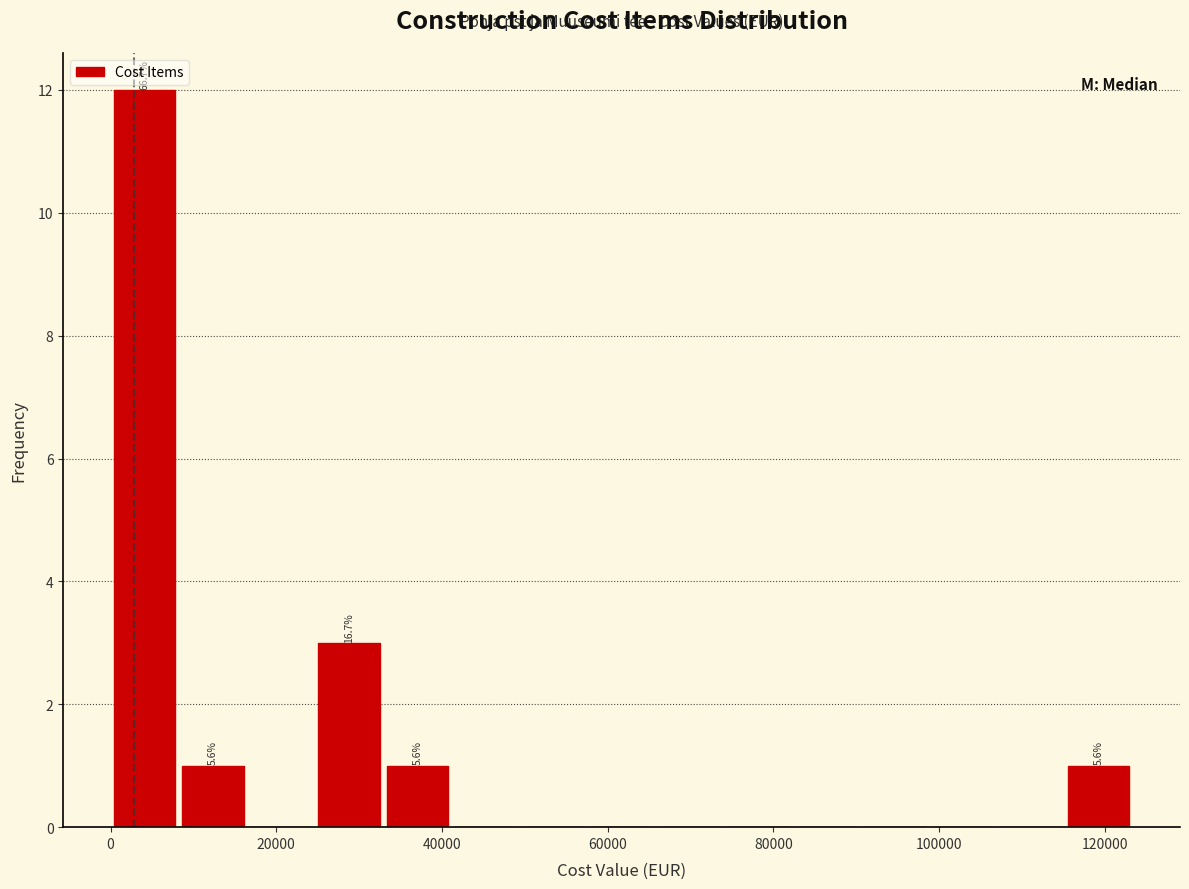

Which range on the x-axis has the tallest bar?

0 to 8000